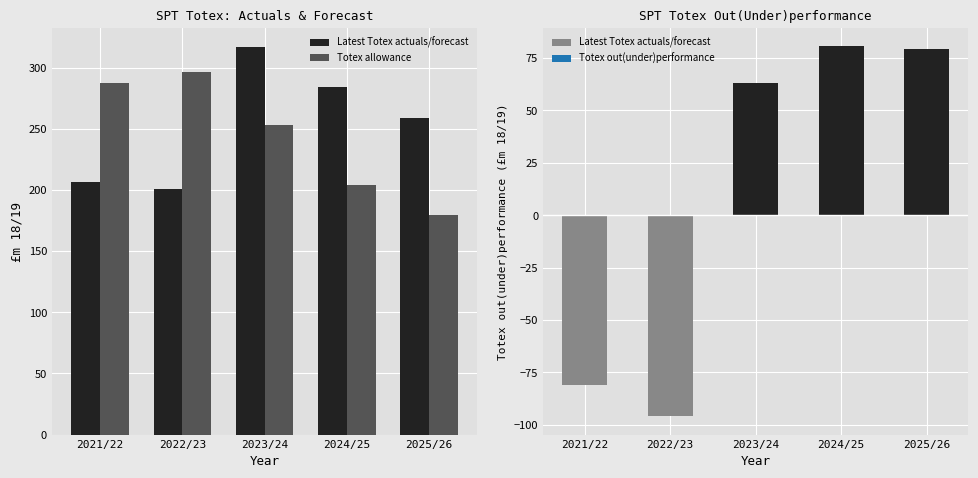

What is the value of the Latest Totex actuals/forecast bar at the 3rd from the left?

316.5